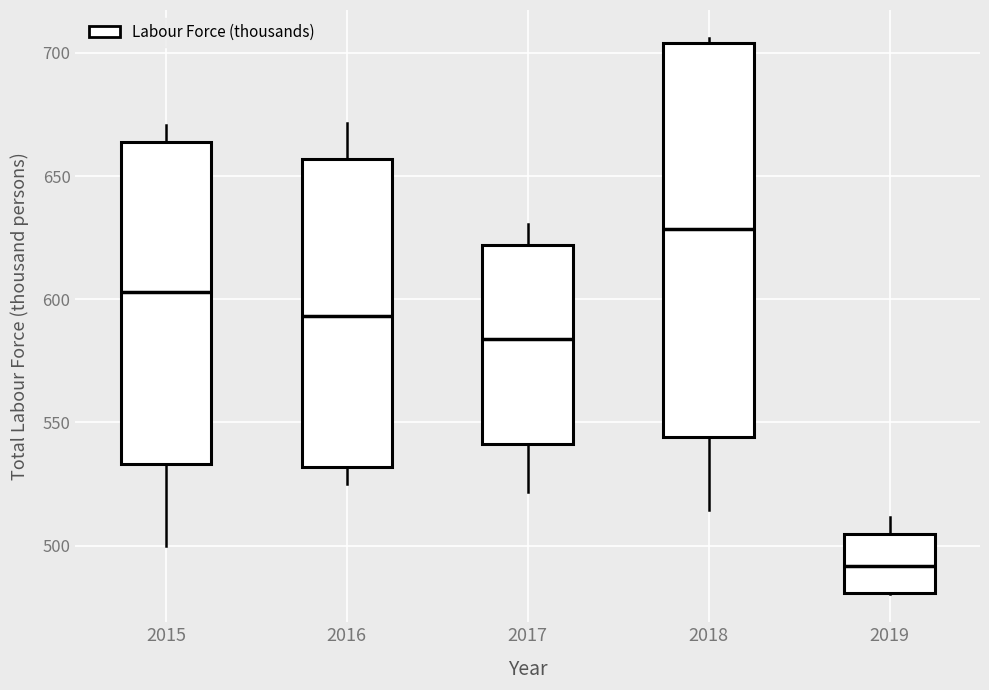

Which box has the lowest median line?

2019